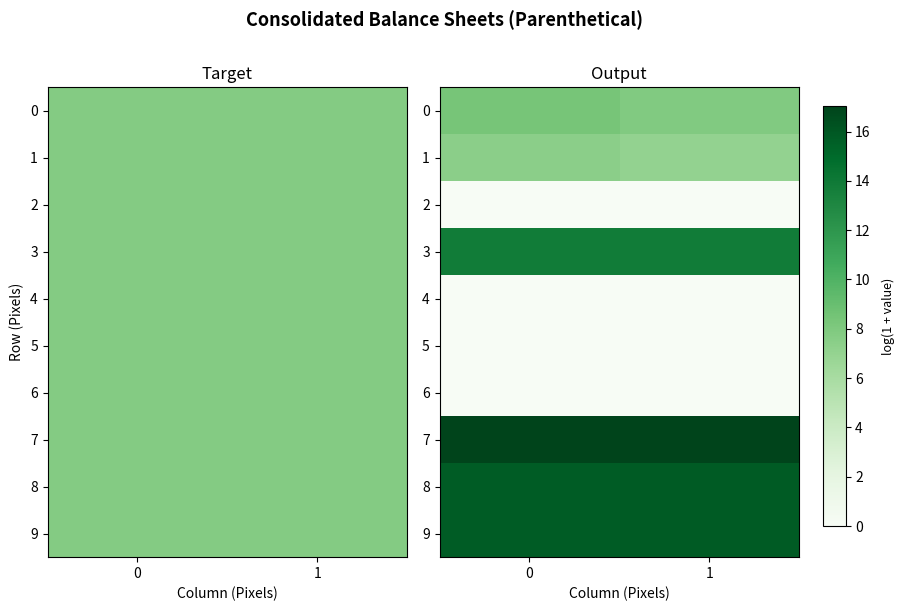

What is the spread (max minus min) of values at 0?

17.0